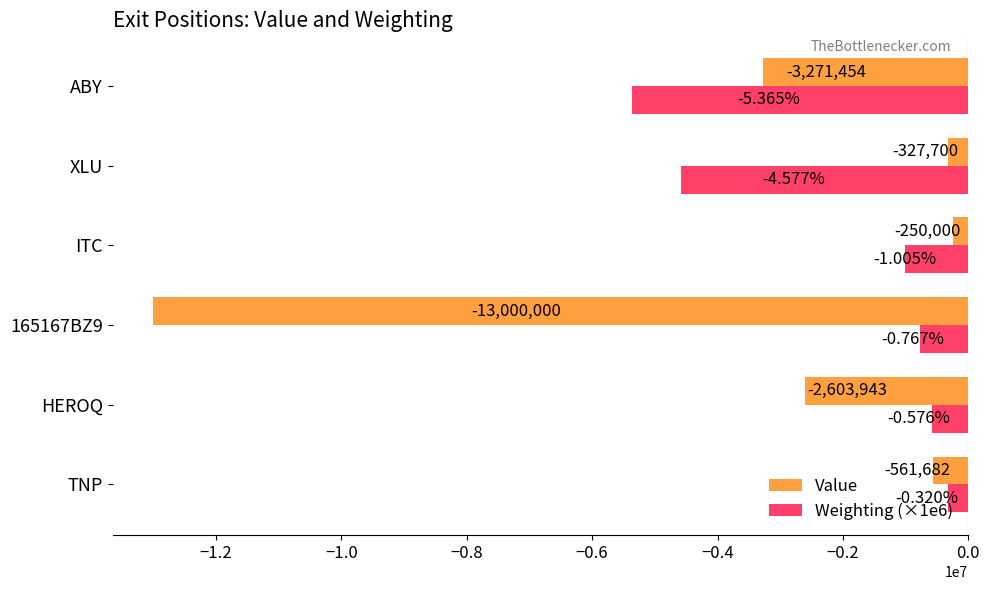

What is the maximum value shown in the chart?

-250000.0